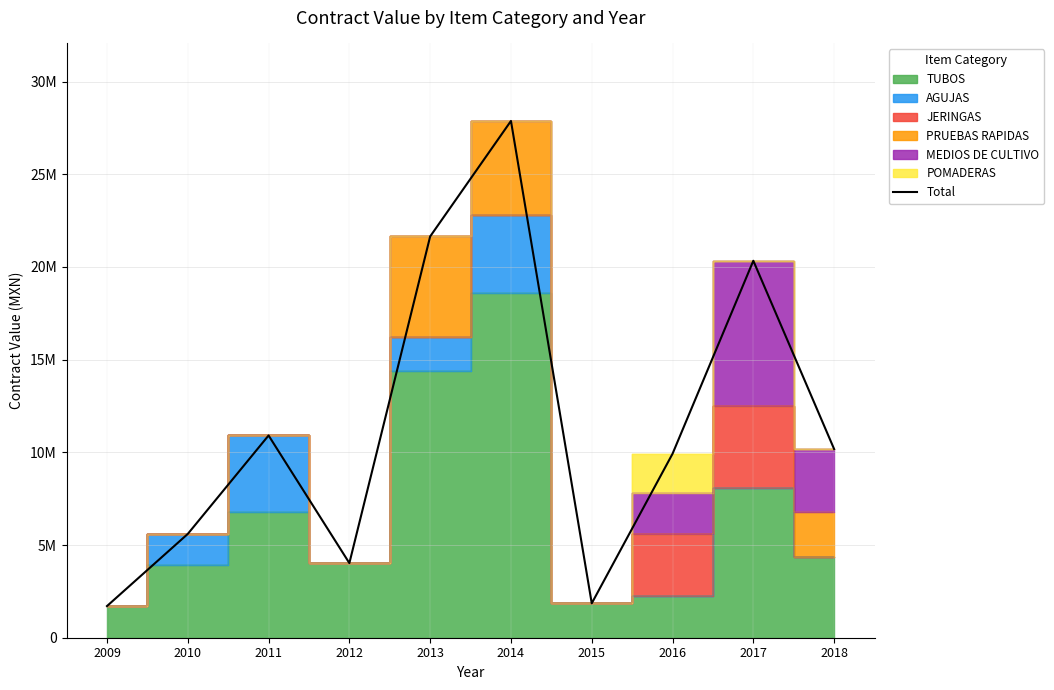

At which label does the data first exceed 10177754?

2011